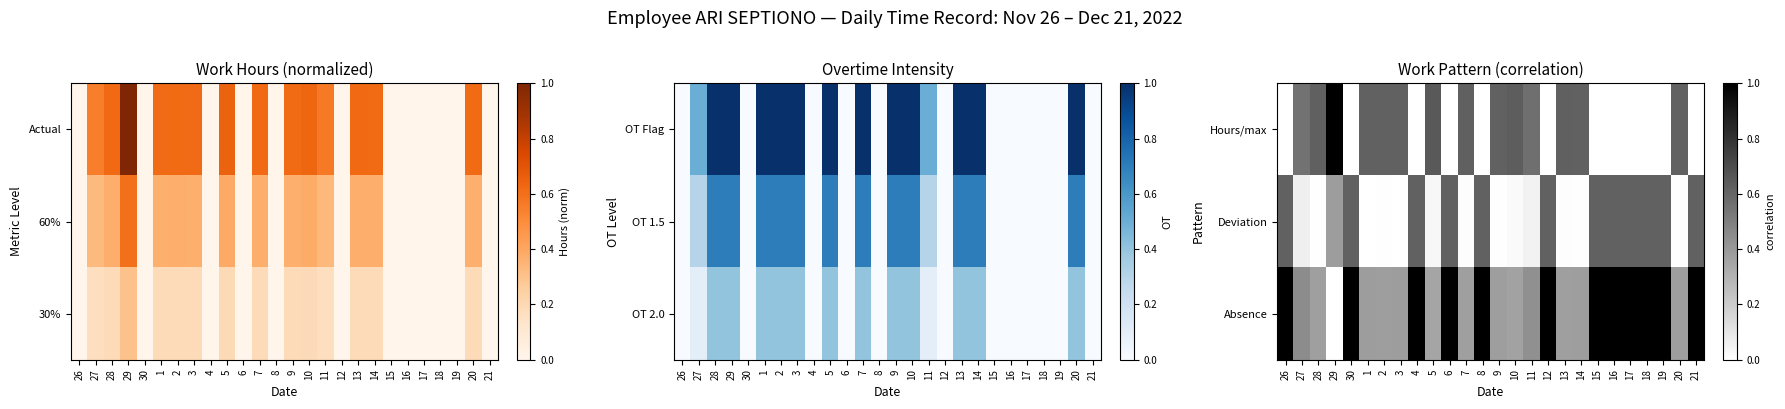

Where is Deviation nearest to the value 0?

1